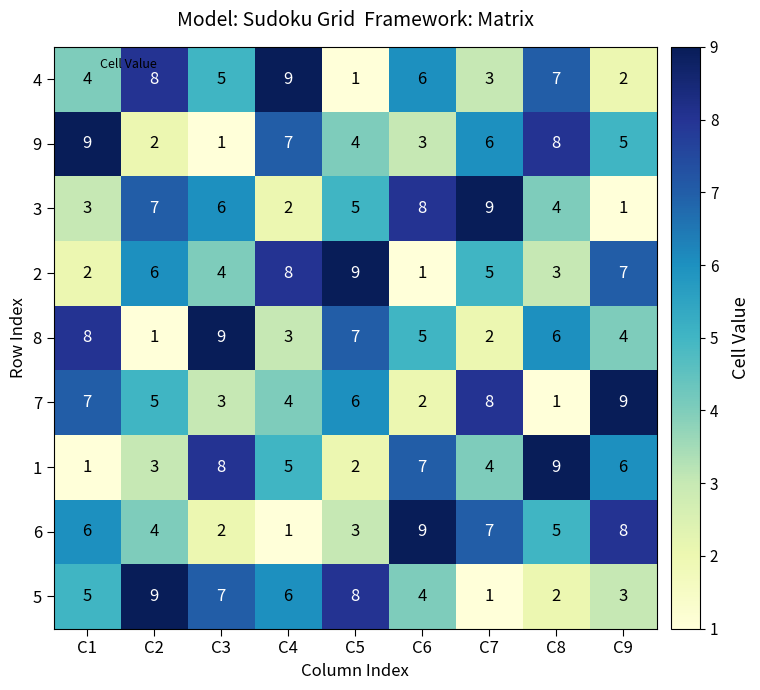

What is the maximum value shown in the chart?

9